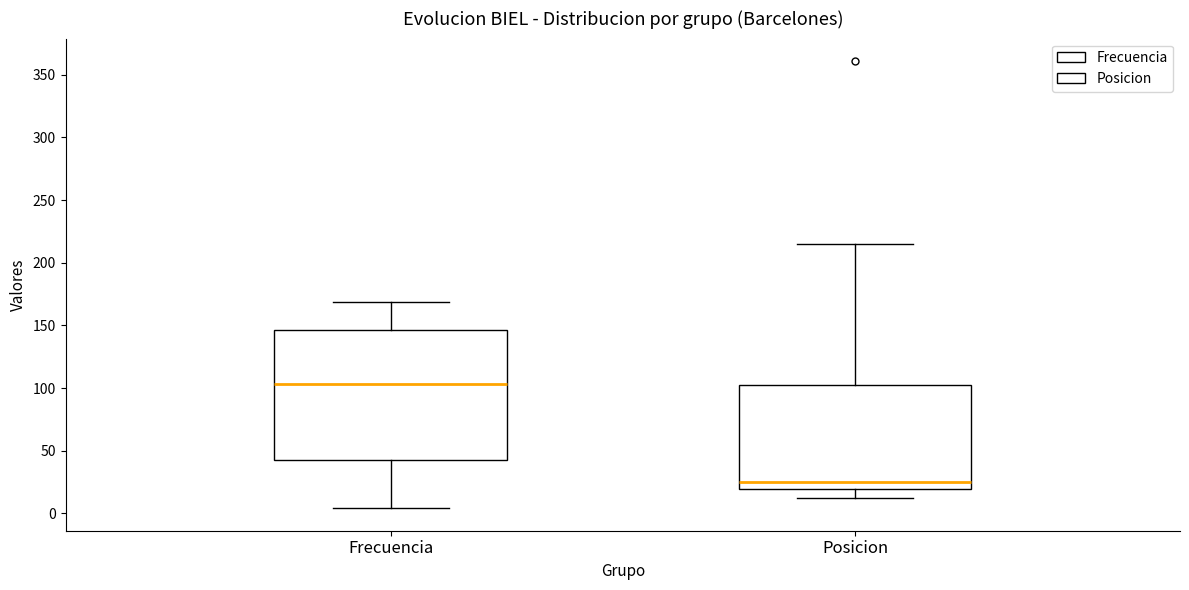

Reading left to right, transcribe this box plot: for each box, give where its median line is, the range the box spans, and where its two whiskers end, as read against the y-axis. The values are not printed on the chart, so give them approximately, as read against the axis.

Frecuencia: median 105, box 45 to 145, whiskers 5 to 170
Posicion: median 25, box 20 to 105, whiskers 10 to 215